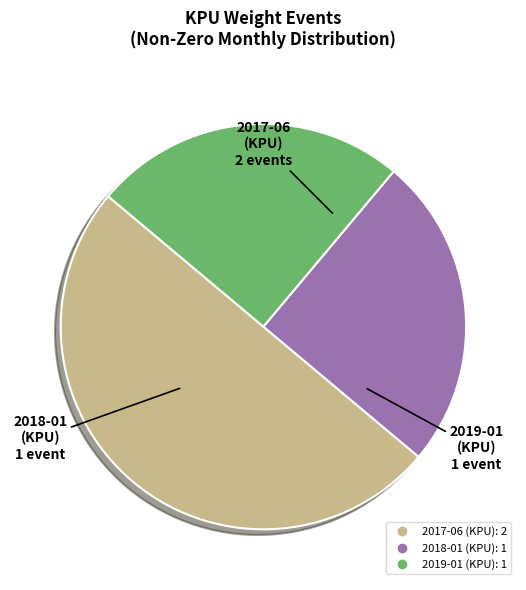

Count the number of slices in the pie.

3